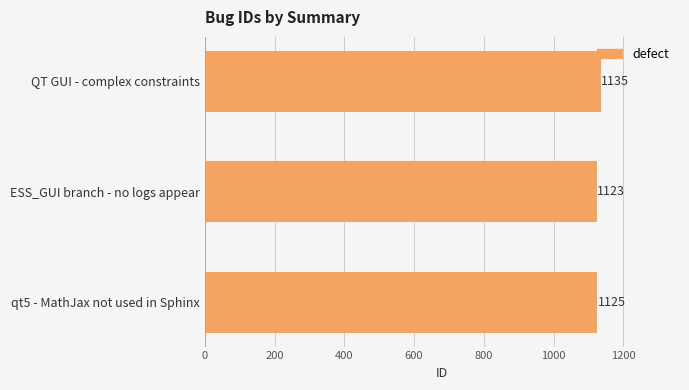

Does the chart contain stacked bars?

No